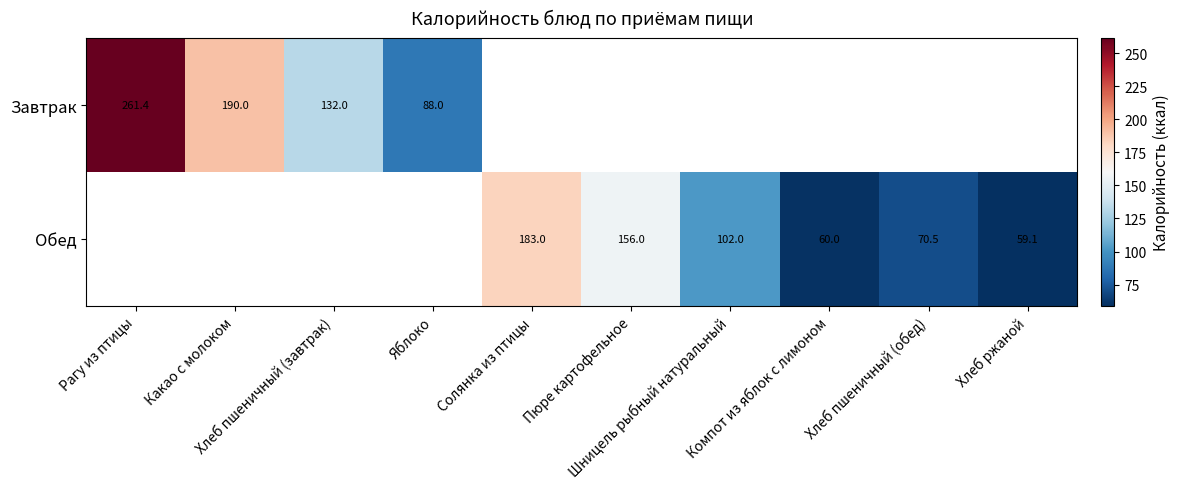

List the series in order of their overall mean, highest first.

Завтрак, Обед